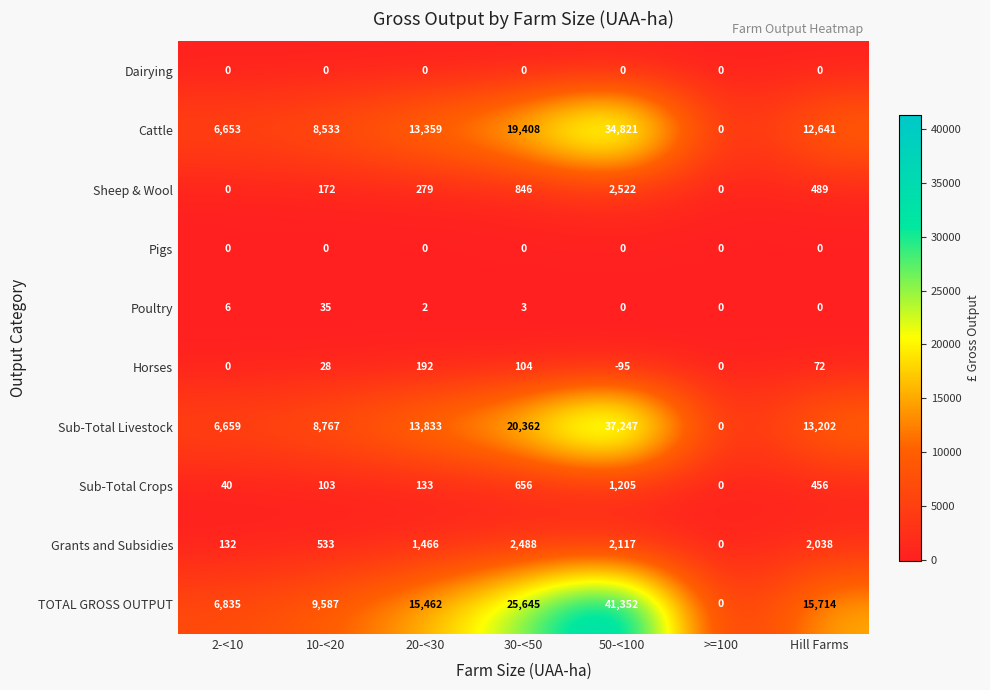

Where is Grants and Subsidies nearest to the value 1244?

20-<30